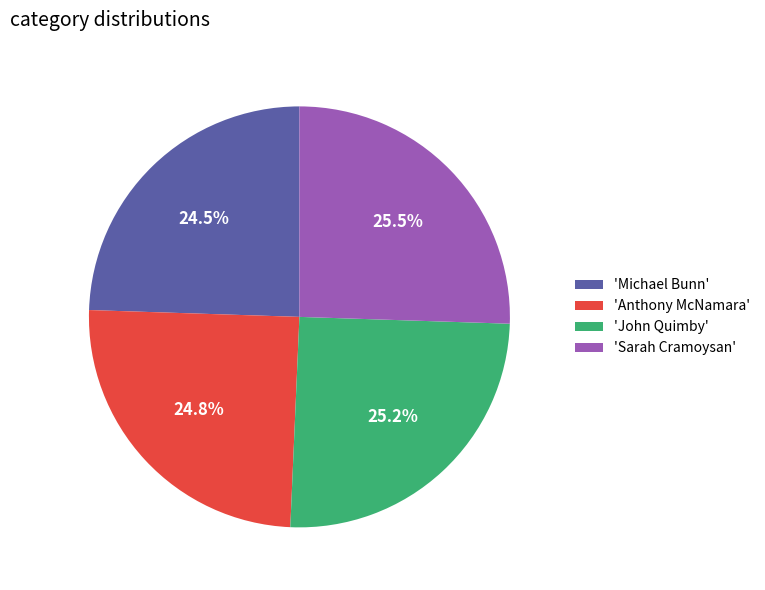

Is there a majority slice in this chart?

No